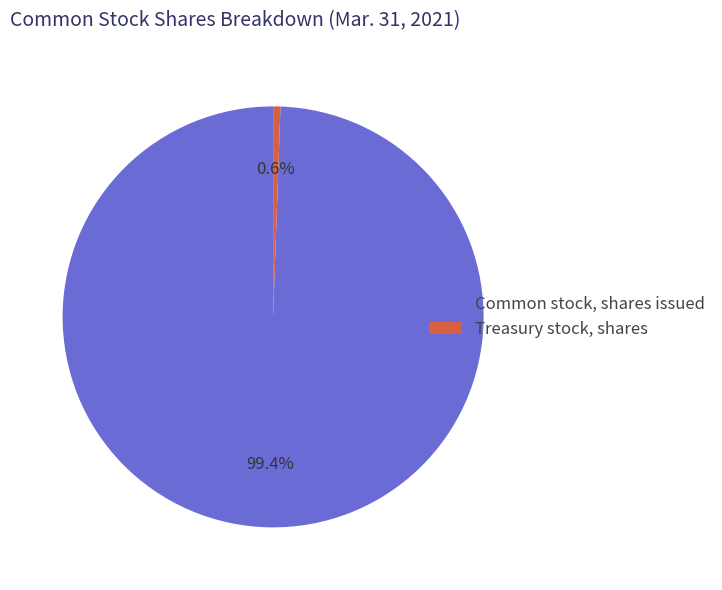

How many slices are in this pie chart?

2